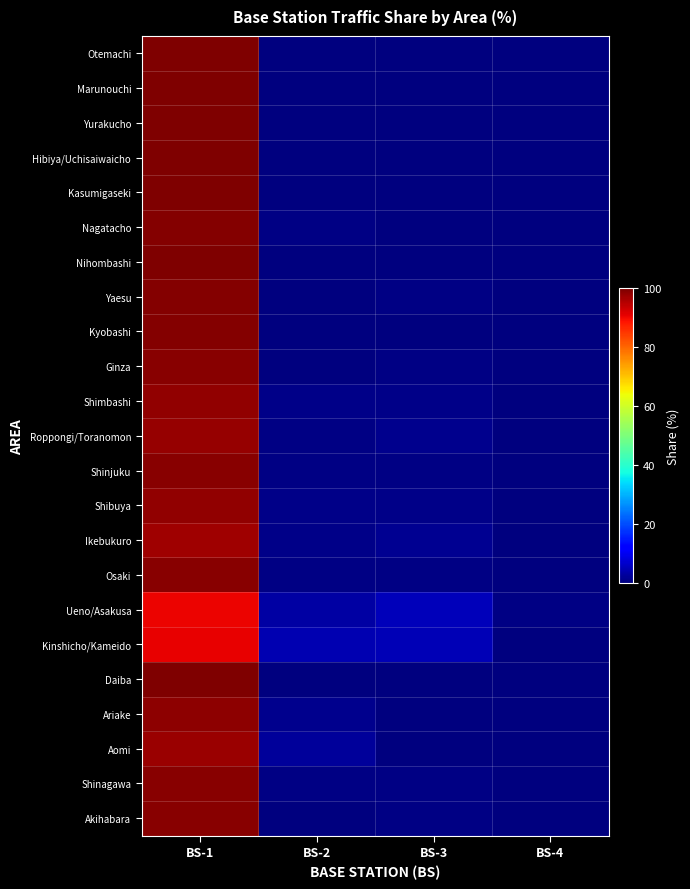

Reading left to right, list all the values displayed in this chart.

Otemachi: BS-1=100.0	BS-2=0.0	BS-3=0.0	BS-4=0.0
Marunouchi: BS-1=100.0	BS-2=0.0	BS-3=0.0	BS-4=0.0
Yurakucho: BS-1=99.9	BS-2=0.1	BS-3=0.0	BS-4=0.0
Hibiya/Uchisaiwaicho: BS-1=99.9	BS-2=0.1	BS-3=0.0	BS-4=0.0
Kasumigaseki: BS-1=99.9	BS-2=0.1	BS-3=0.0	BS-4=0.0
Nagatacho: BS-1=99.4	BS-2=0.4	BS-3=0.3	BS-4=0.0
Nihombashi: BS-1=99.7	BS-2=0.1	BS-3=0.2	BS-4=0.0
Yaesu: BS-1=99.6	BS-2=0.0	BS-3=0.4	BS-4=0.0
Kyobashi: BS-1=99.6	BS-2=0.2	BS-3=0.2	BS-4=0.0
Ginza: BS-1=99.2	BS-2=0.3	BS-3=0.5	BS-4=0.0
Shimbashi: BS-1=98.2	BS-2=0.9	BS-3=0.8	BS-4=0.1
Roppongi/Toranomon: BS-1=97.8	BS-2=0.7	BS-3=1.2	BS-4=0.2
Shinjuku: BS-1=98.9	BS-2=0.5	BS-3=0.6	BS-4=0.0
Shibuya: BS-1=98.3	BS-2=0.8	BS-3=0.9	BS-4=0.0
Ikebukuro: BS-1=97.1	BS-2=1.1	BS-3=1.8	BS-4=0.1
Osaki: BS-1=98.9	BS-2=0.4	BS-3=0.6	BS-4=0.0
Ueno/Asakusa: BS-1=90.6	BS-2=3.3	BS-3=5.4	BS-4=0.7
Kinshicho/Kameido: BS-1=90.8	BS-2=4.3	BS-3=4.7	BS-4=0.2
Daiba: BS-1=99.8	BS-2=0.2	BS-3=0.0	BS-4=0.0
Ariake: BS-1=98.5	BS-2=1.5	BS-3=0.0	BS-4=0.0
Aomi: BS-1=97.5	BS-2=2.5	BS-3=0.0	BS-4=0.0
Shinagawa: BS-1=98.9	BS-2=0.7	BS-3=0.4	BS-4=0.0
Akihabara: BS-1=99.0	BS-2=0.2	BS-3=0.7	BS-4=0.1